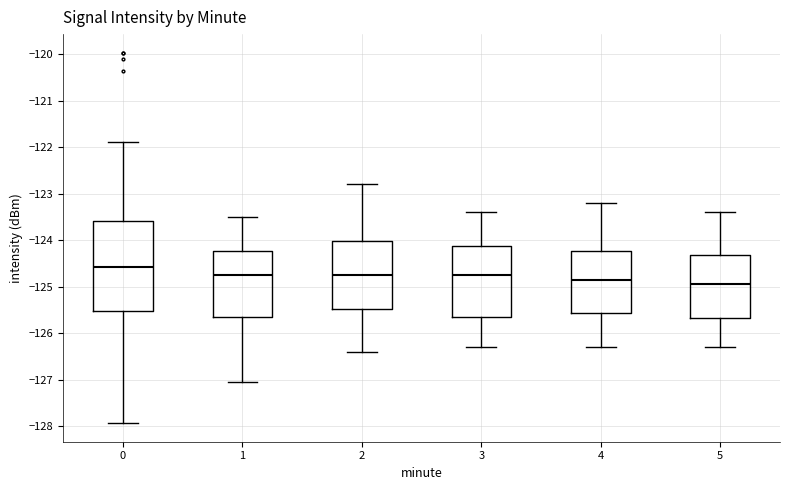

Which box is the tallest, from its lower edge to its upper edge?

0